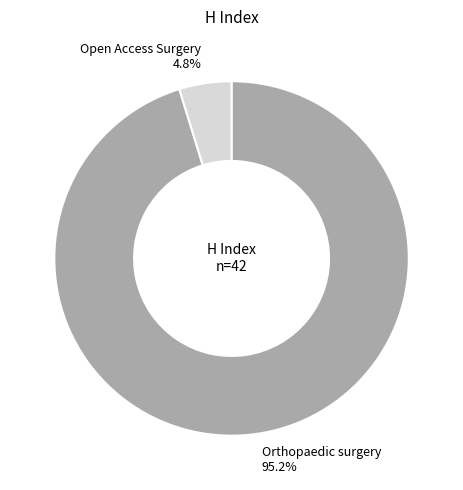

Which slice is the smallest?

Open Access Surgery